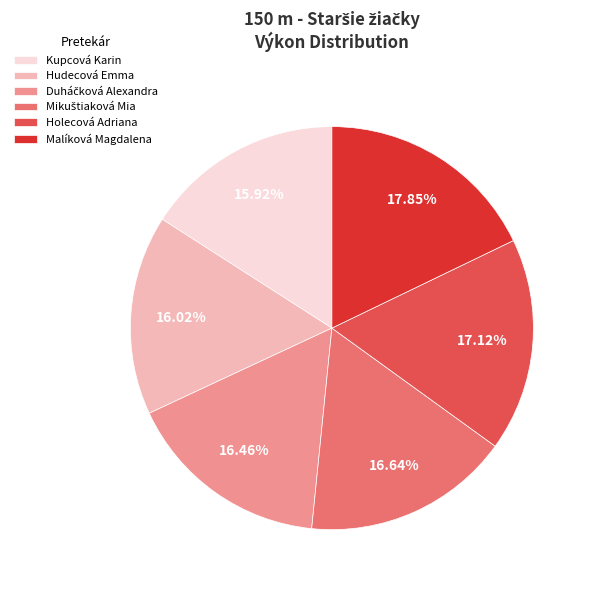

Count the number of slices in the pie.

6